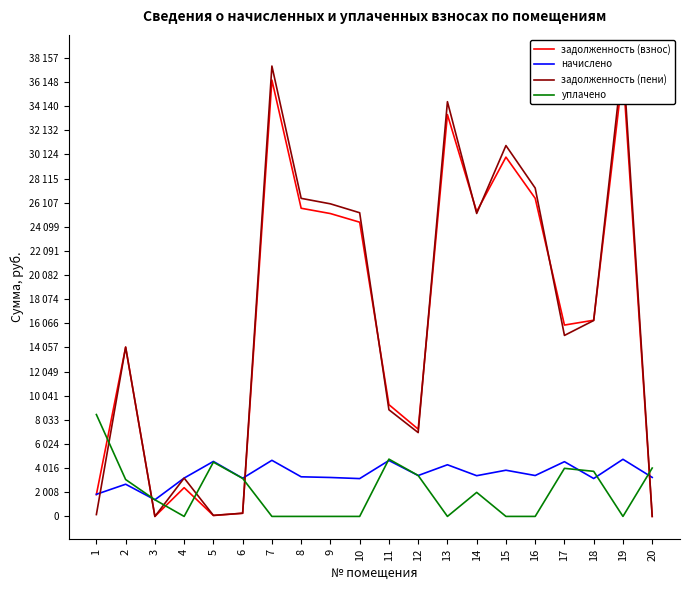

At which category does the chart reach its peak across all series?

19